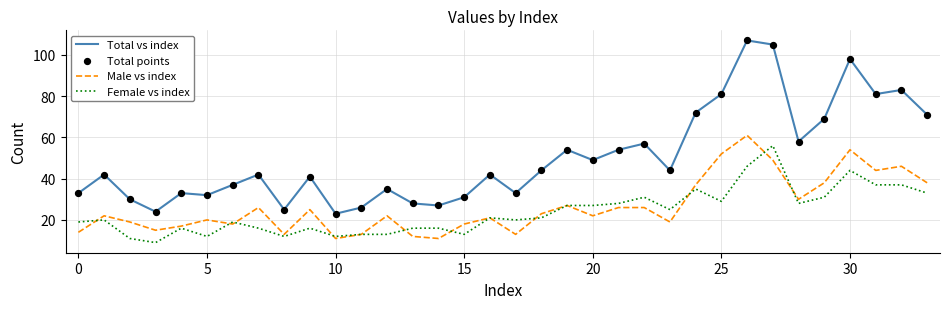

Which series has the largest total across all categories?

Total vs index